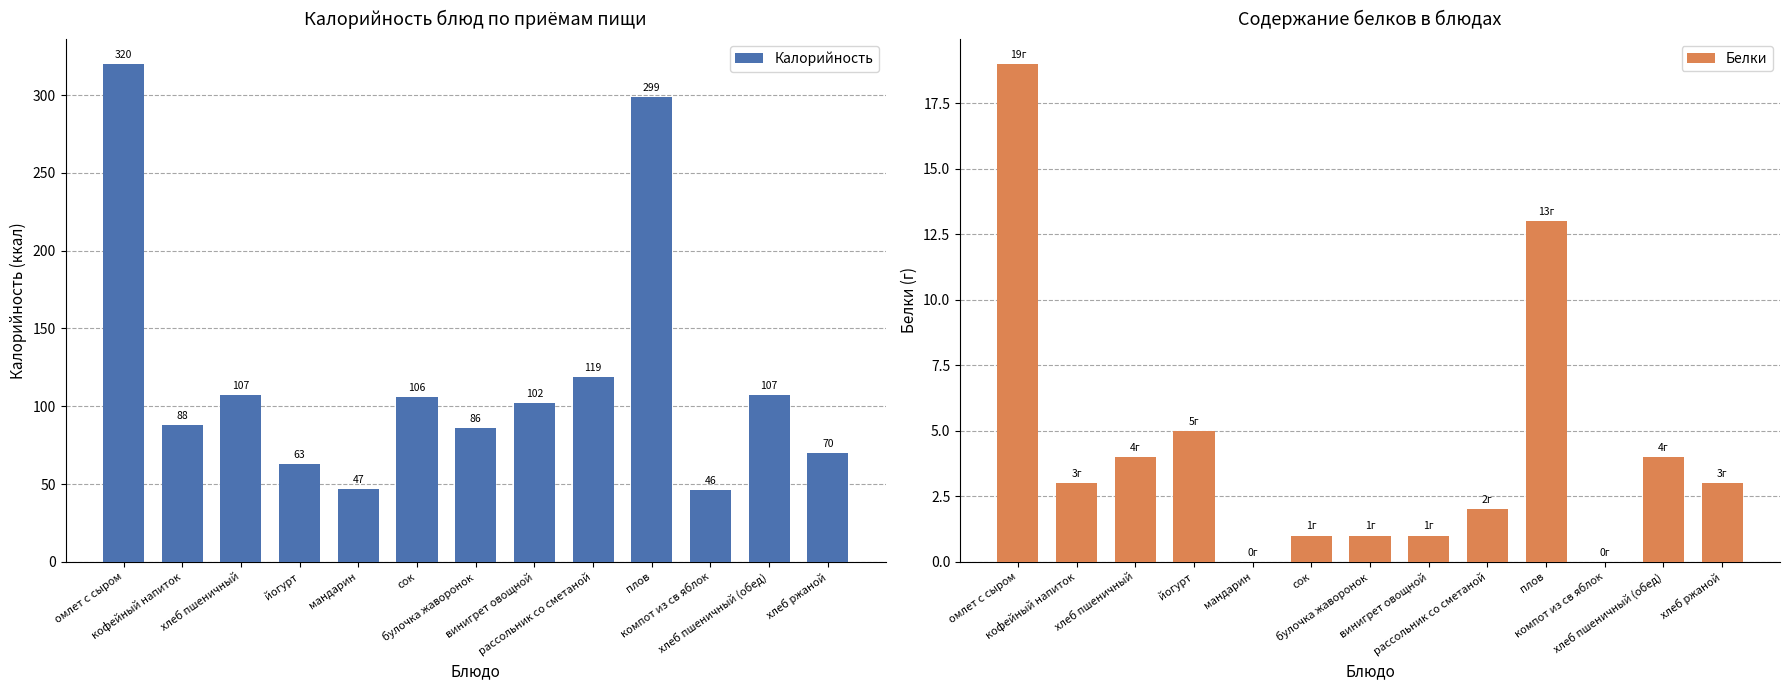

What are all the series names shown in the legend?

Калорийность, Белки